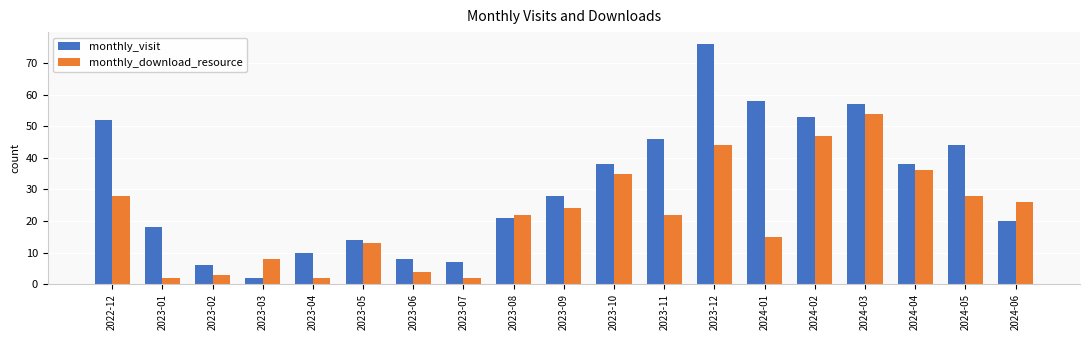

List the series in order of their overall mean, highest first.

monthly_visit, monthly_download_resource